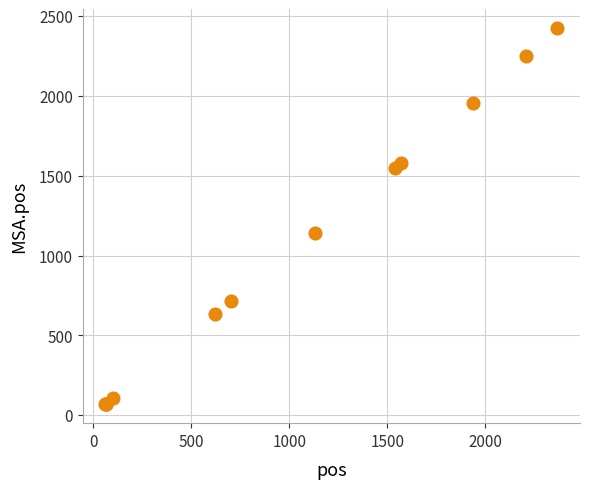

What Y value in the scatter plot is closest to 1246?

1139